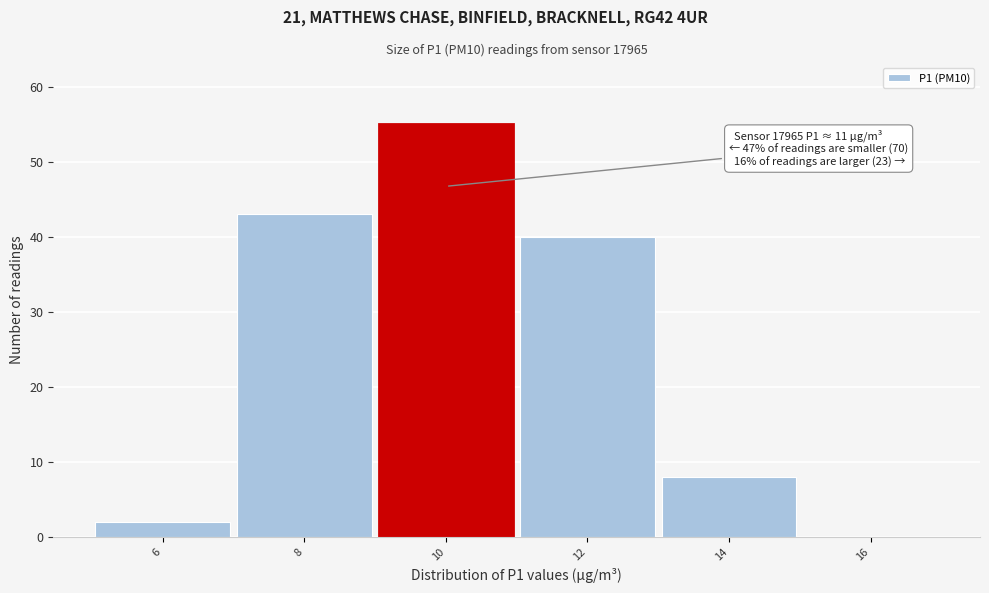

Reading left to right, what are all the values shown in this chart?

6=2	8=43	10=55	12=40	14=8	16=0